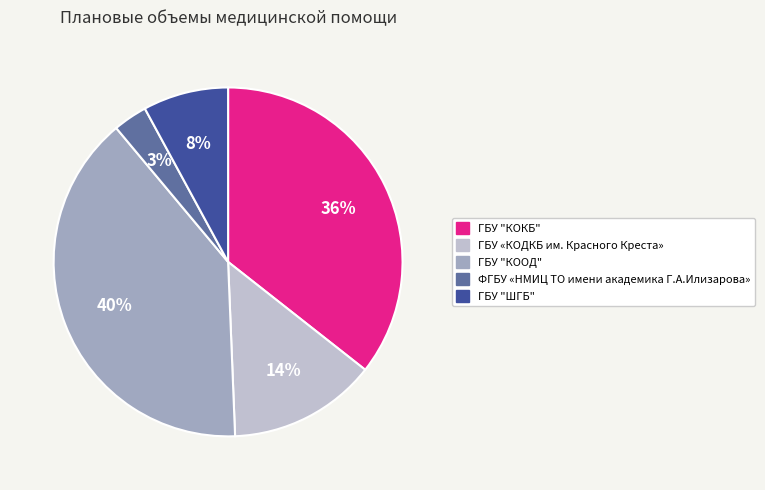

Is the sum of ГБУ "КОКБ" and ГБУ «КОДКБ им. Красного Креста» greater than half?

No